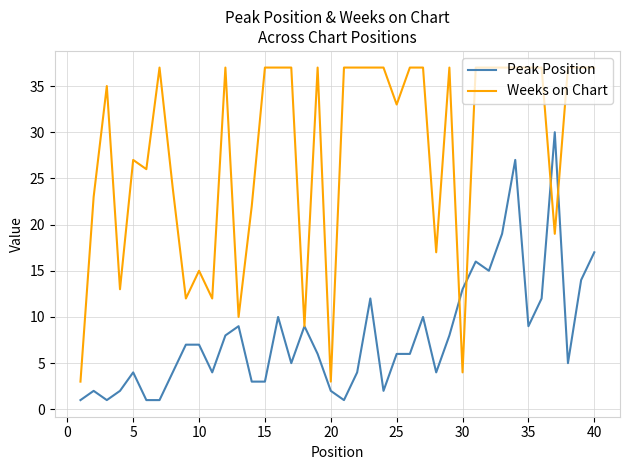

Rank the series by their average value, from lowest to highest.

Peak Position, Weeks on Chart